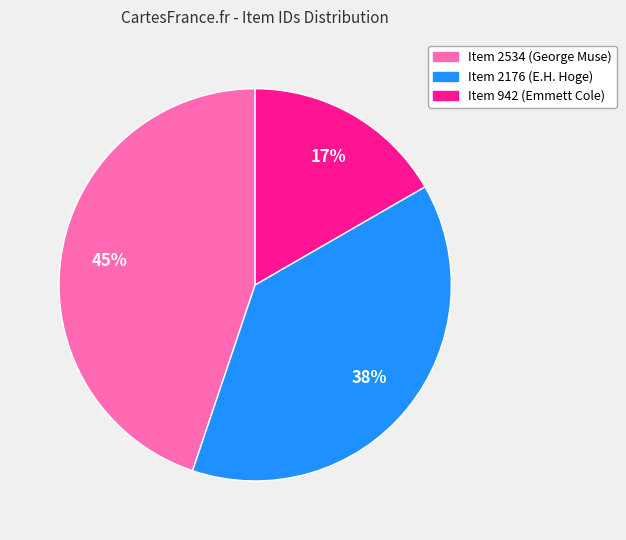

Which category has the biggest portion of the pie?

Item 2534 (George Muse)